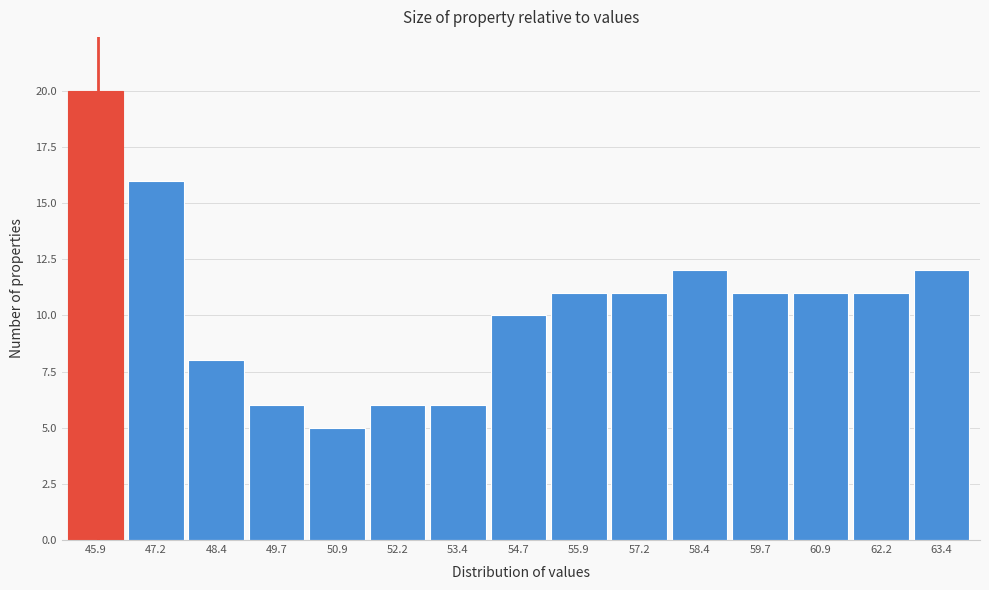

Reading left to right, what are all the values shown in this chart?

20	16	8	6	5	6	6	10	11	11	12	11	11	11	12